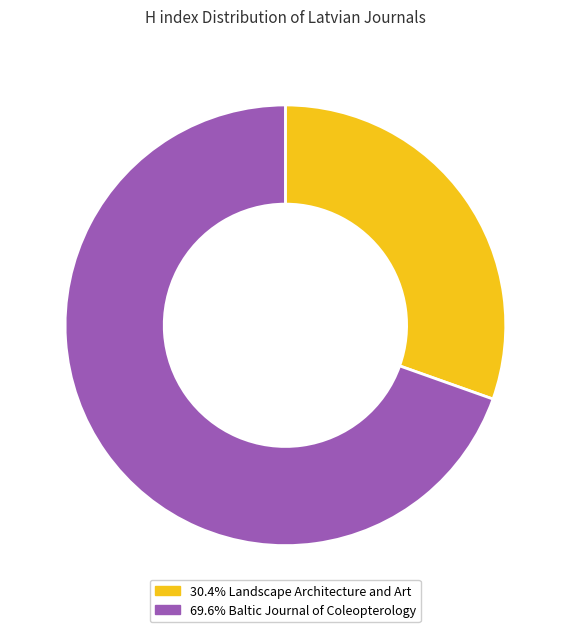

Approximately how many times larger is the value at 30.4% Landscape Architecture and Art compared to 69.6% Baltic Journal of Coleopterology?

0.4